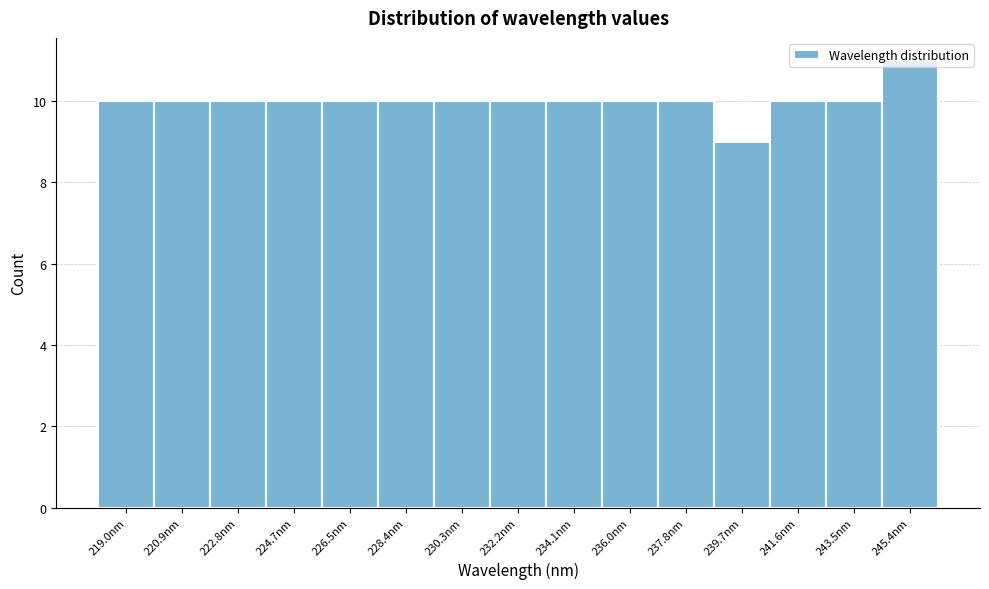

Reading left to right, transcribe this chart: for each bar, give the range it covers on the x-axis and its height. Neither the bar edges nor the heights are printed on the chart, so give them approximately, as read against the axes.

218.0 to 220.0: 10
220.0 to 221.8: 10
221.8 to 223.8: 10
223.8 to 225.6: 10
225.6 to 227.4: 10
227.4 to 229.4: 10
229.4 to 231.2: 10
231.2 to 233.2: 10
233.2 to 235.0: 10
235.0 to 237.0: 10
237.0 to 238.8: 10
238.8 to 240.6: 9
240.6 to 242.6: 10
242.6 to 244.4: 10
244.4 to 246.4: 11